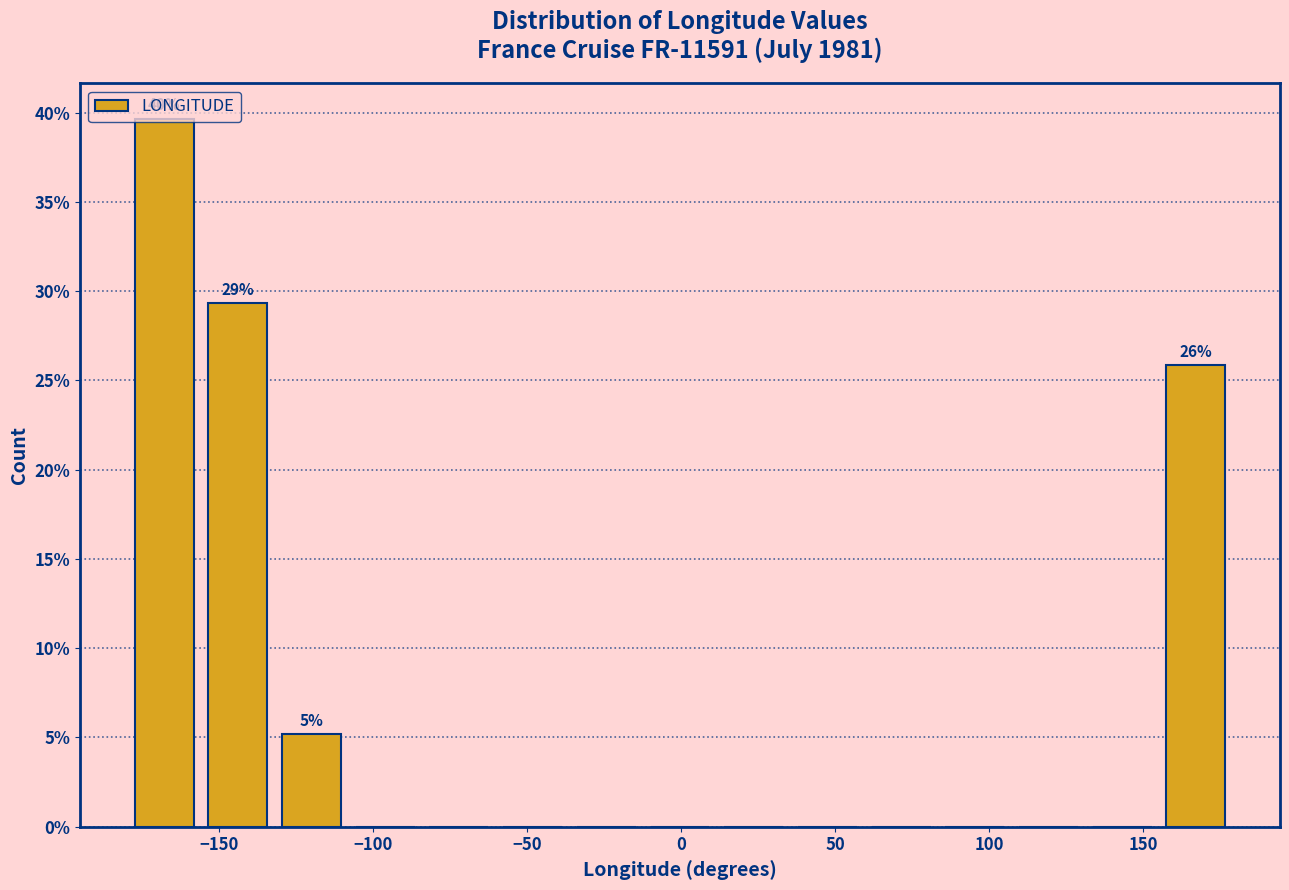

Which range on the x-axis has the tallest bar?

-180 to -155